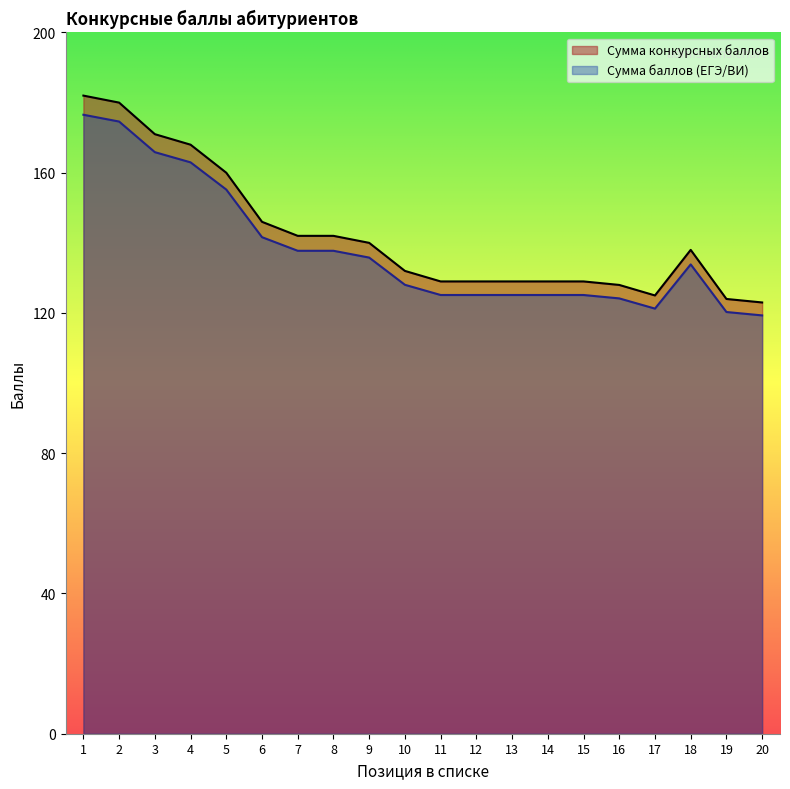

Which category has the highest value across all series?

1